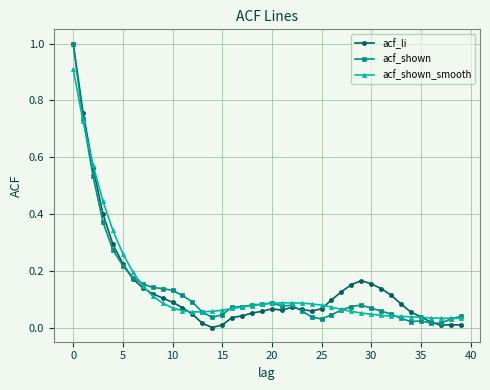

What is the maximum value for acf_shown?

1.0